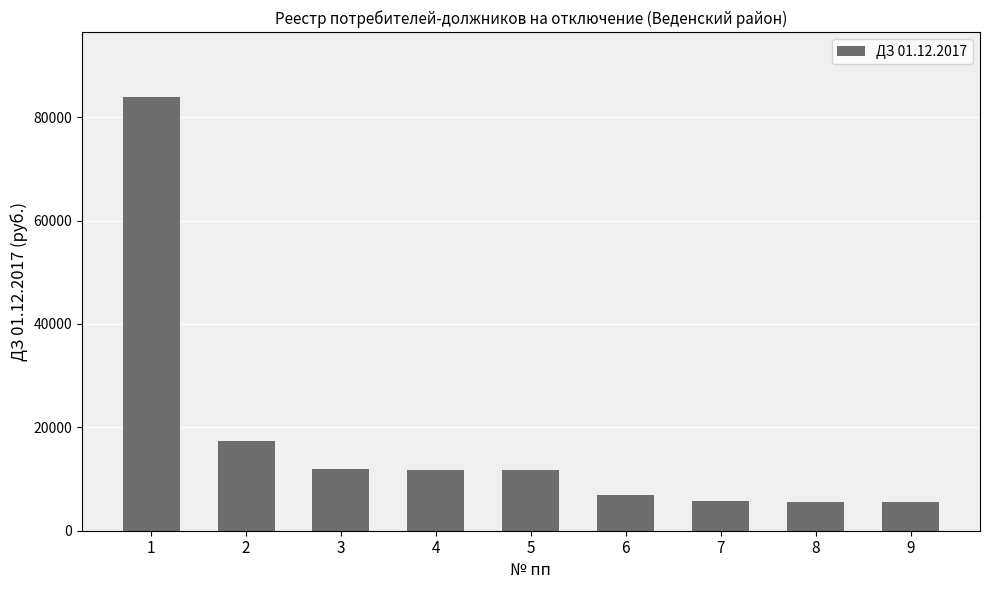

At which label does the data first exceed 11729?

1